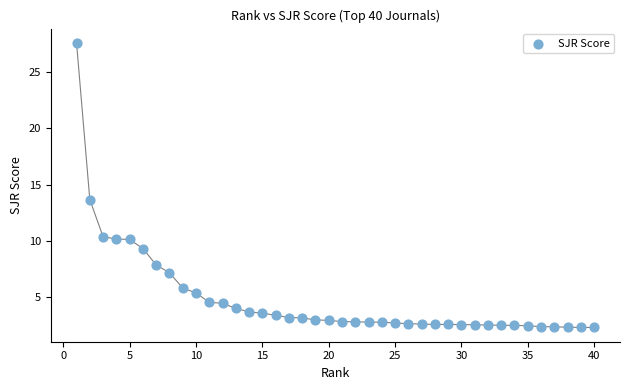

What Y value in the scatter plot is closest to 14?

13.7